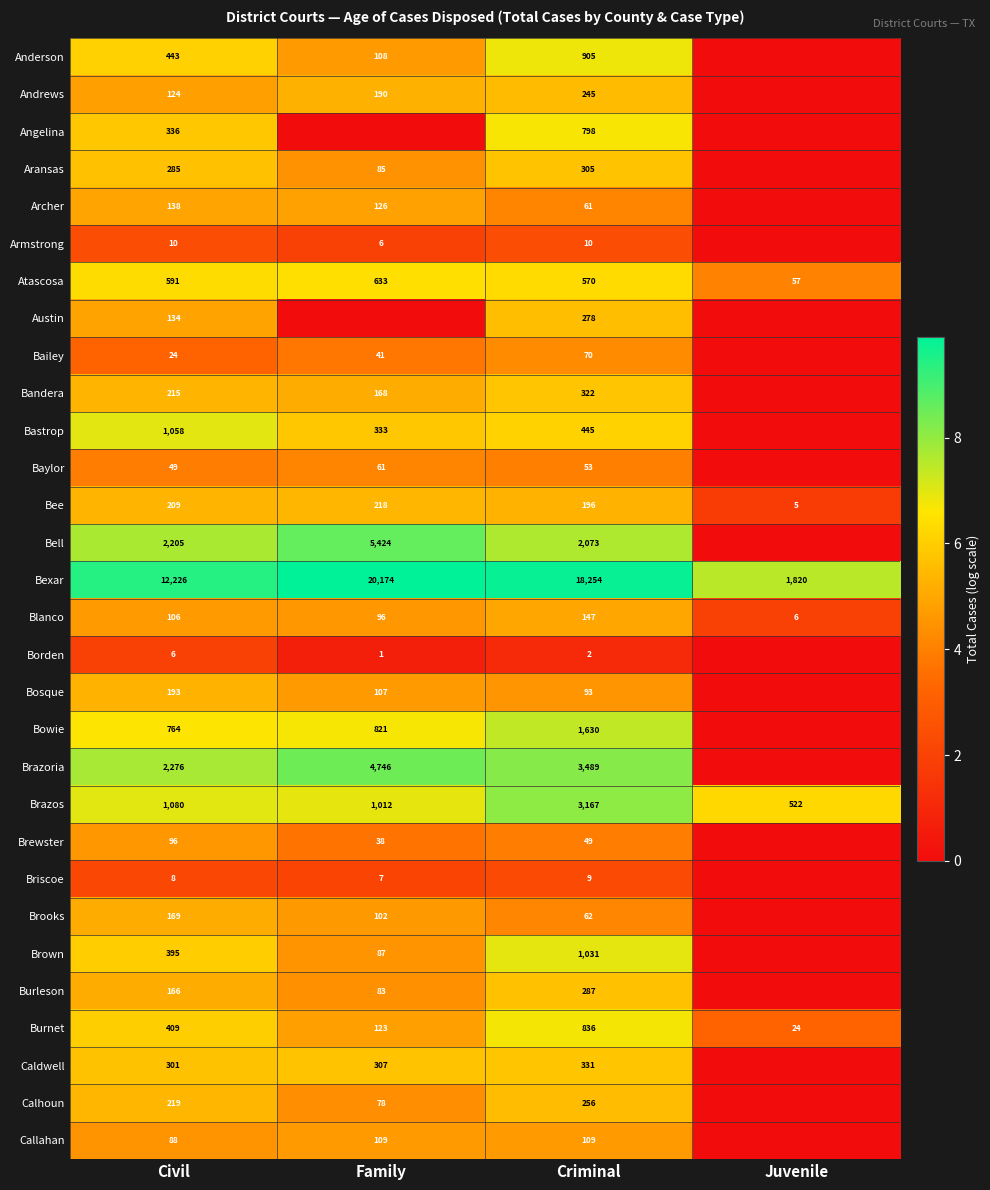

What is the spread (max minus min) of values at Criminal?

18252